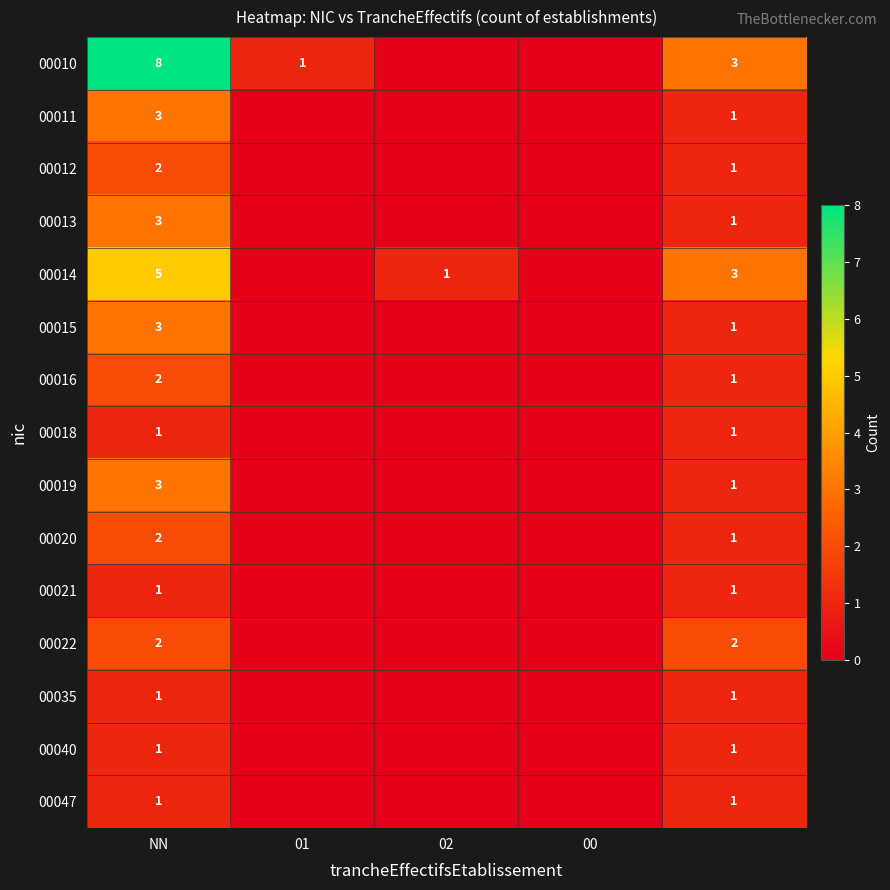

What is the difference between the highest and lowest values at NN?

7